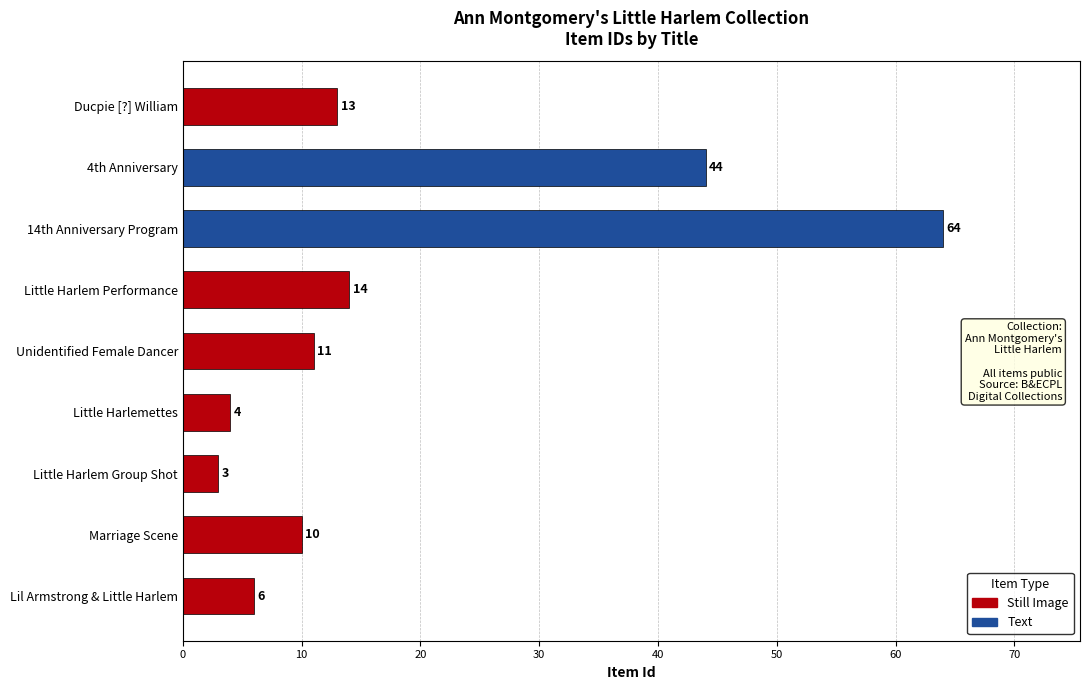

How many bars are there in total?

9